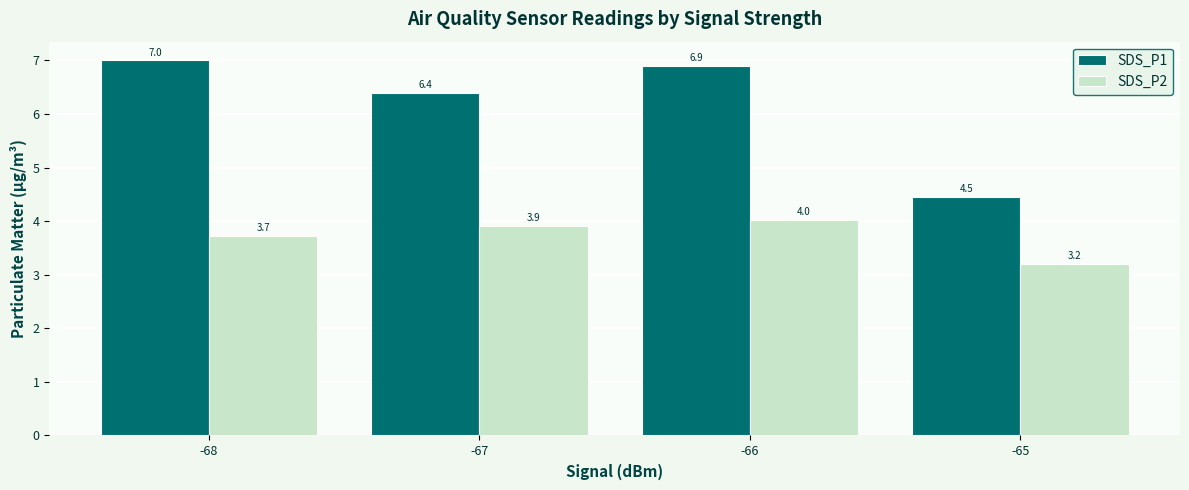

Reading left to right, extract all data points from this chart.

SDS_P1: 7.0	6.4	6.9	4.5
SDS_P2: 3.7	3.9	4.0	3.2